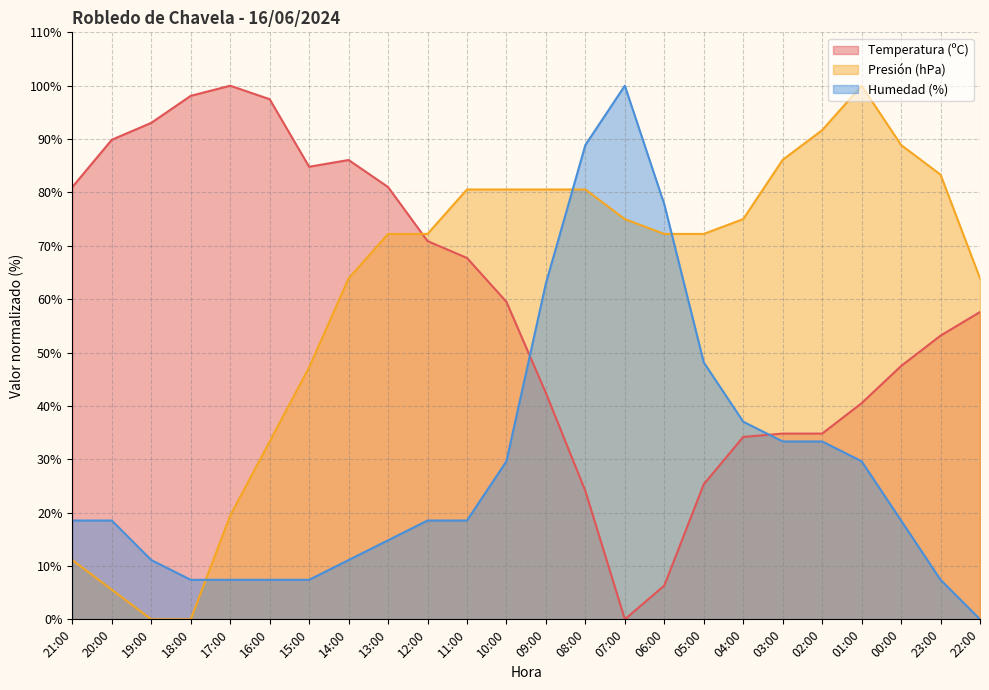

Does the chart have visible grid lines?

Yes